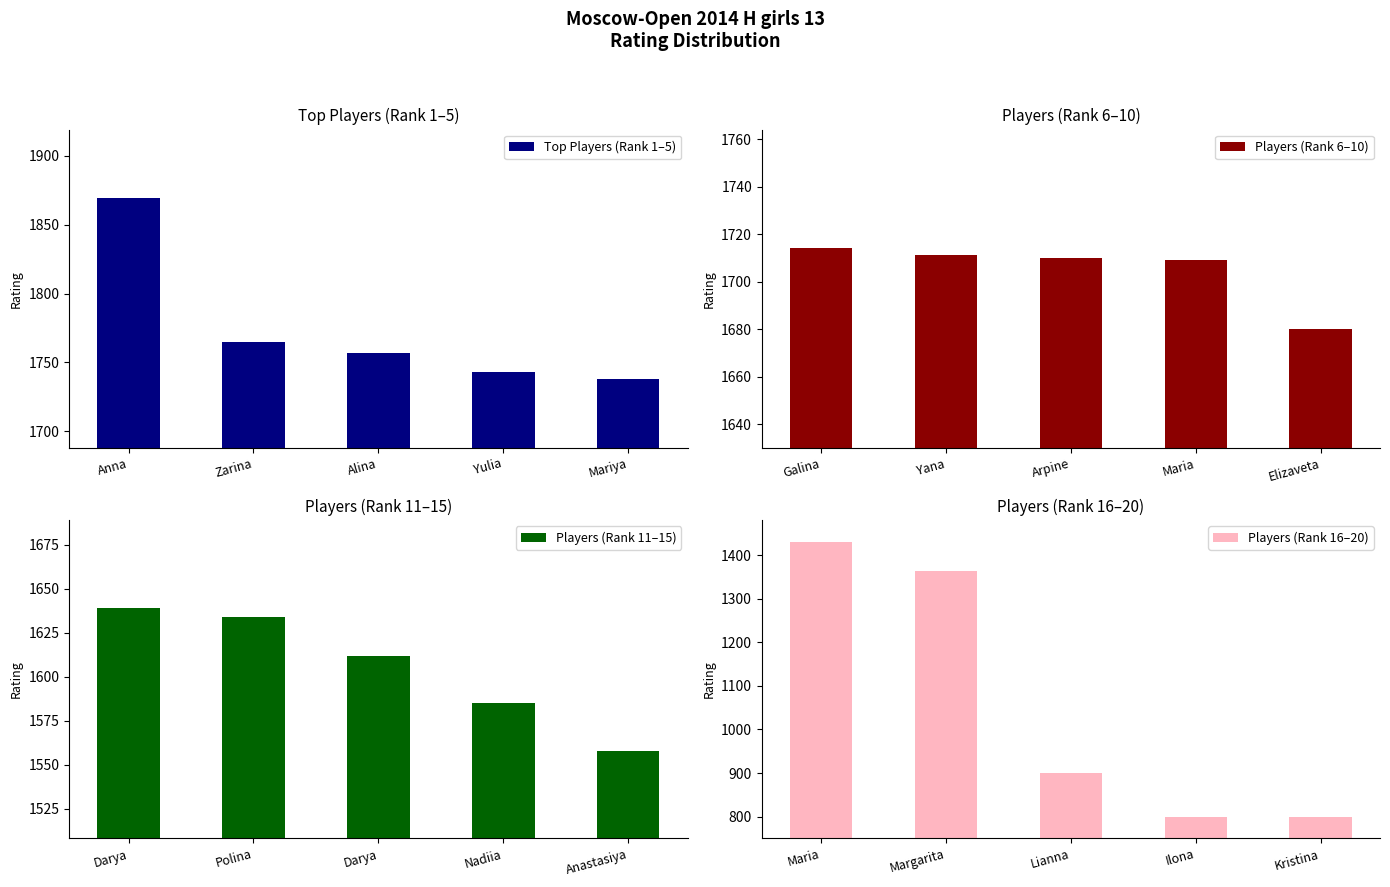

True or false: Players (Rank 11–15) has a value of 1558 at Anastasiya.

True